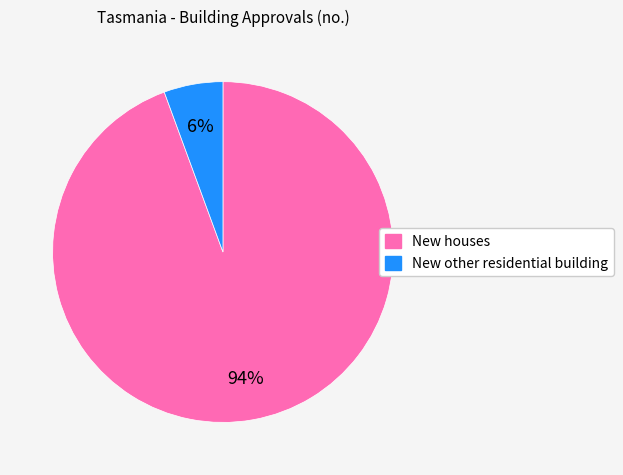

To the nearest percent, what portion does New houses represent?

94%